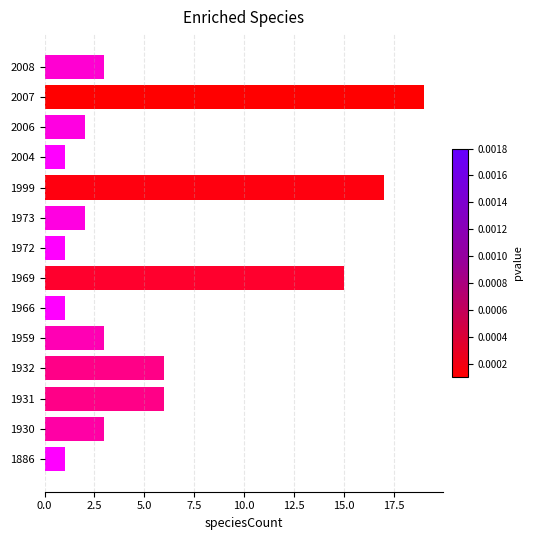

Does the chart contain any negative values?

No